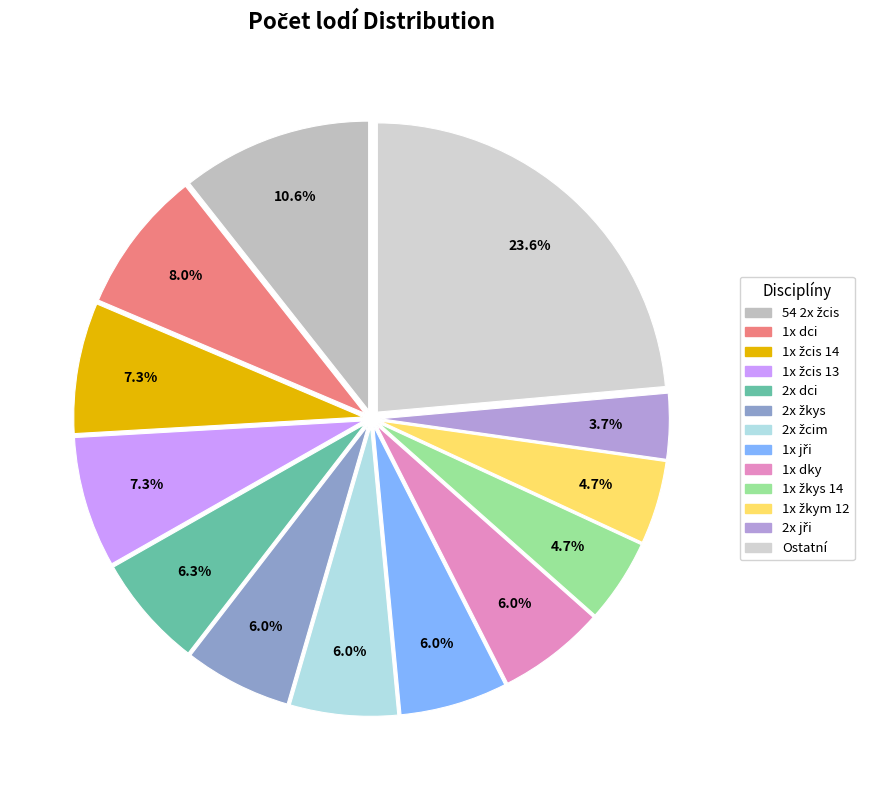

Count the number of slices in the pie.

13